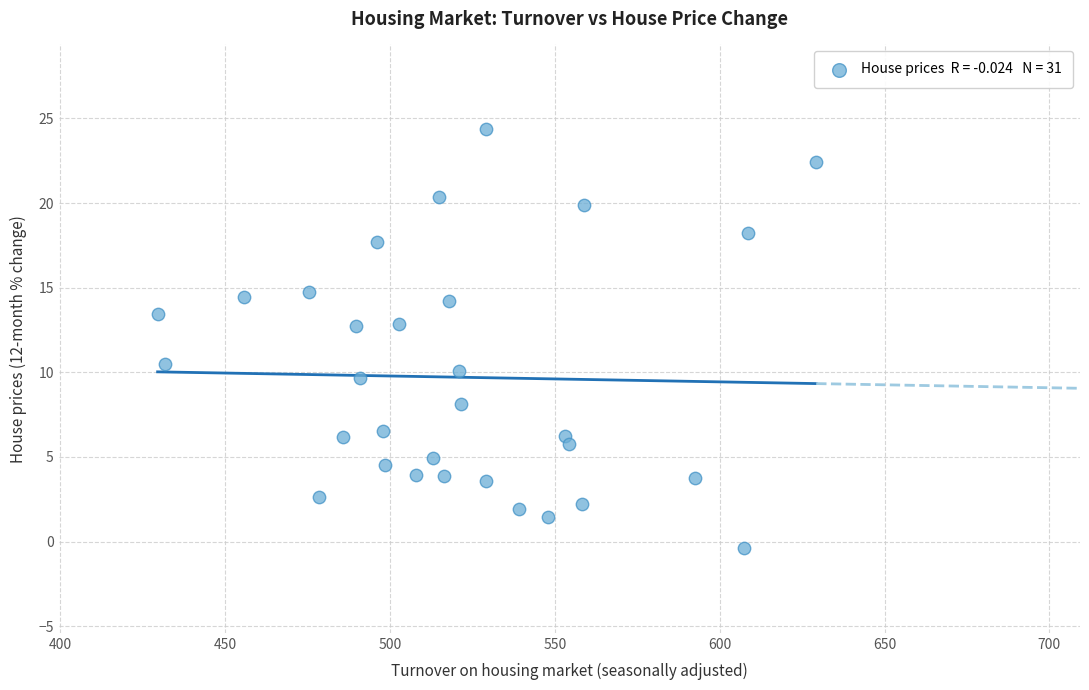

What Y value in the scatter plot is closest to 11?

10.5